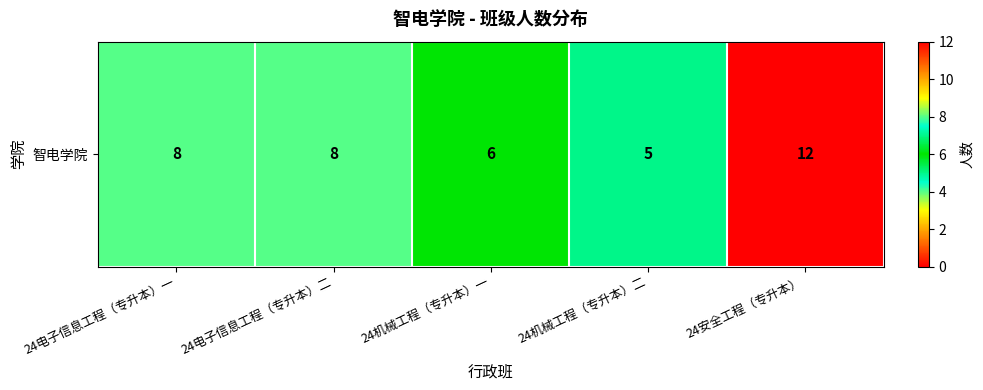

Reading left to right, transcribe all the data shown in this chart.

8	8	6	5	12